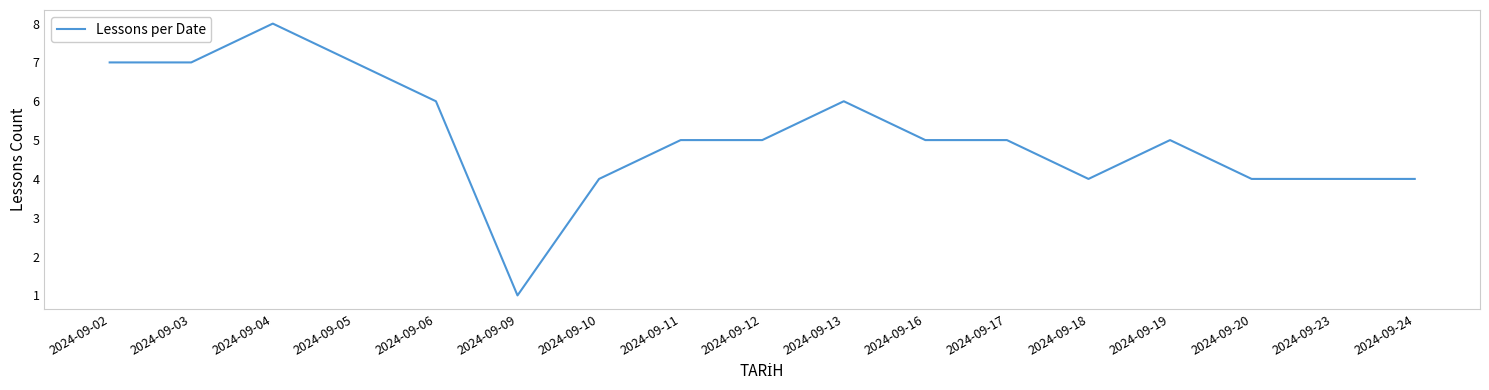

What is the difference between the maximum and minimum values?

7